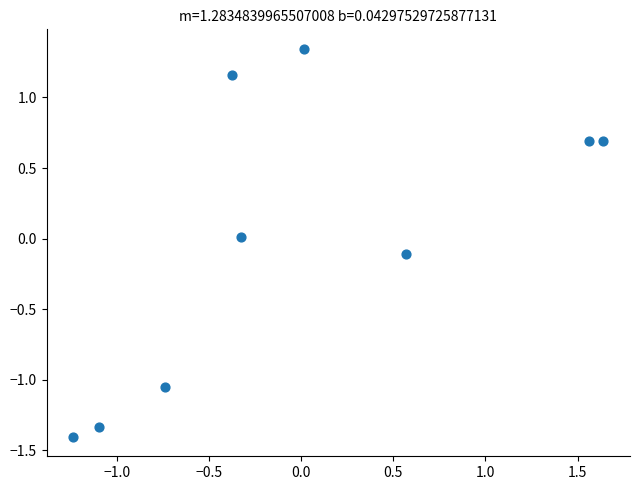

What is the range of X values (max minus min)?

2.9